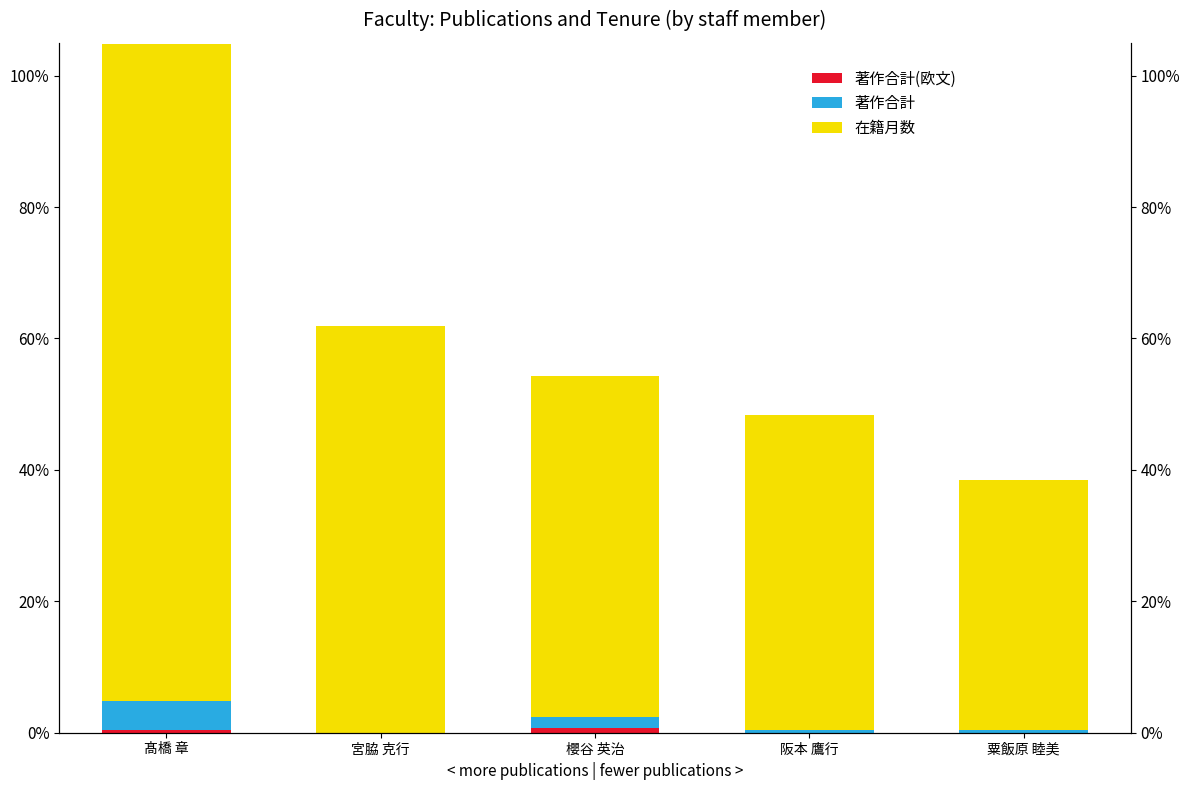

Reading right to left, transcribe all the data shown in this chart.

著作合計(欧文): 0.0	0.0	0.0	0.0	0.0
著作合計: 0.0	0.0	0.0	0.0	0.0
在籍月数: 0.4	0.5	0.5	0.6	1.0